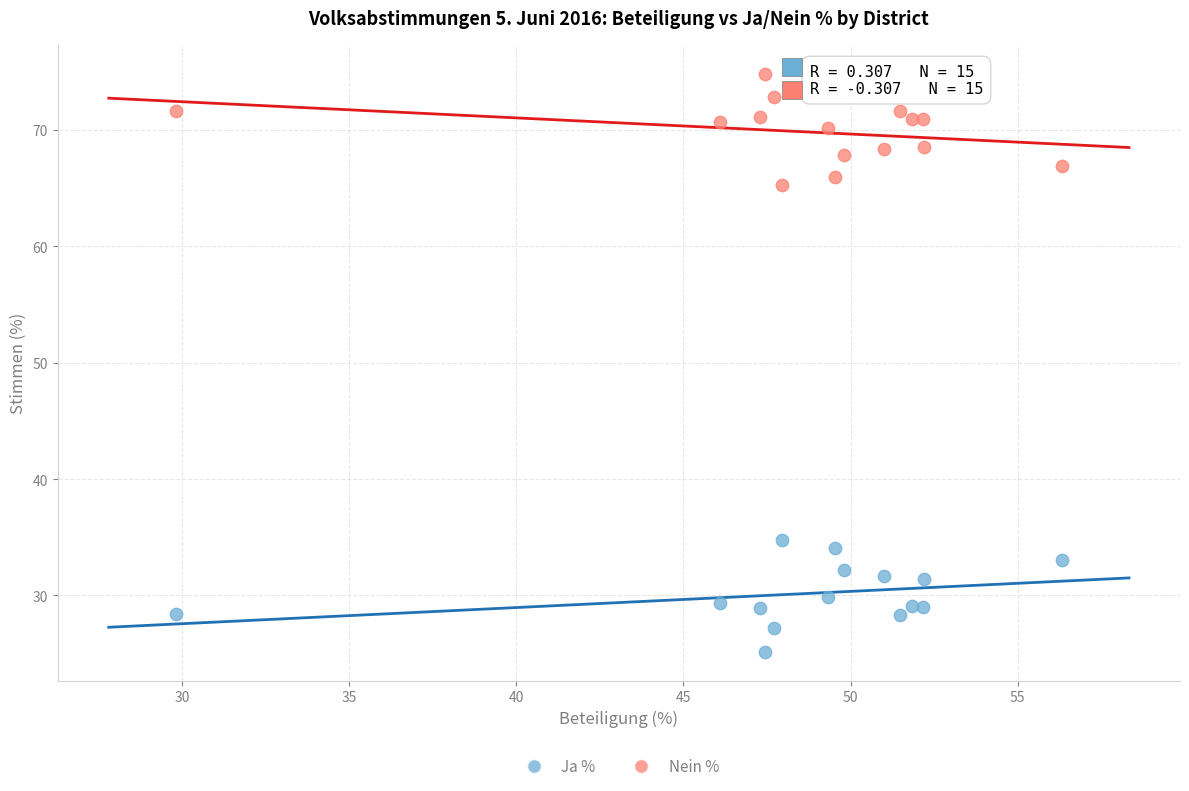

Which series contains the highest Y value?

Nein %